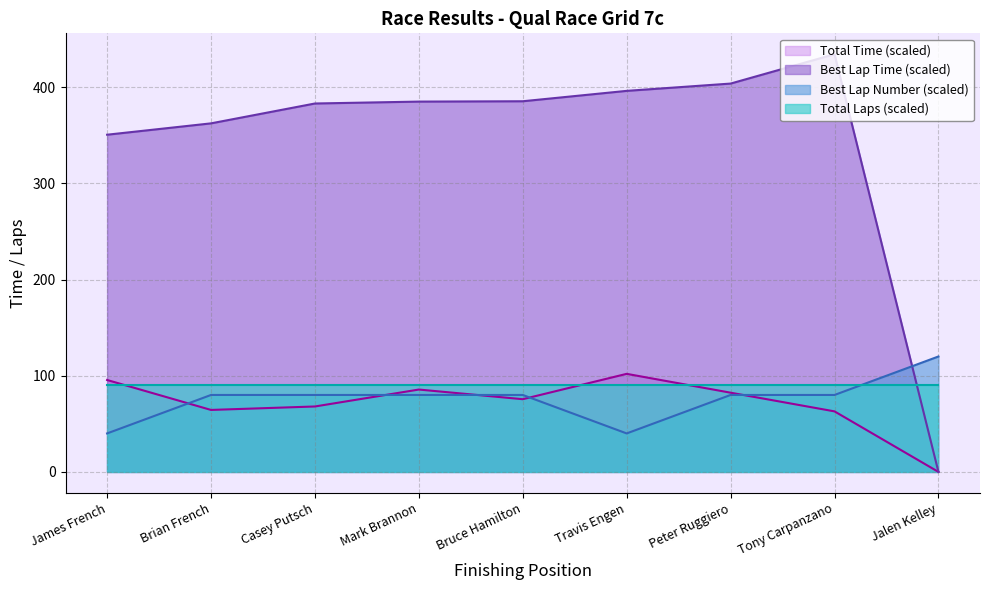

Which series has the largest total across all categories?

Best Lap Time (scaled)